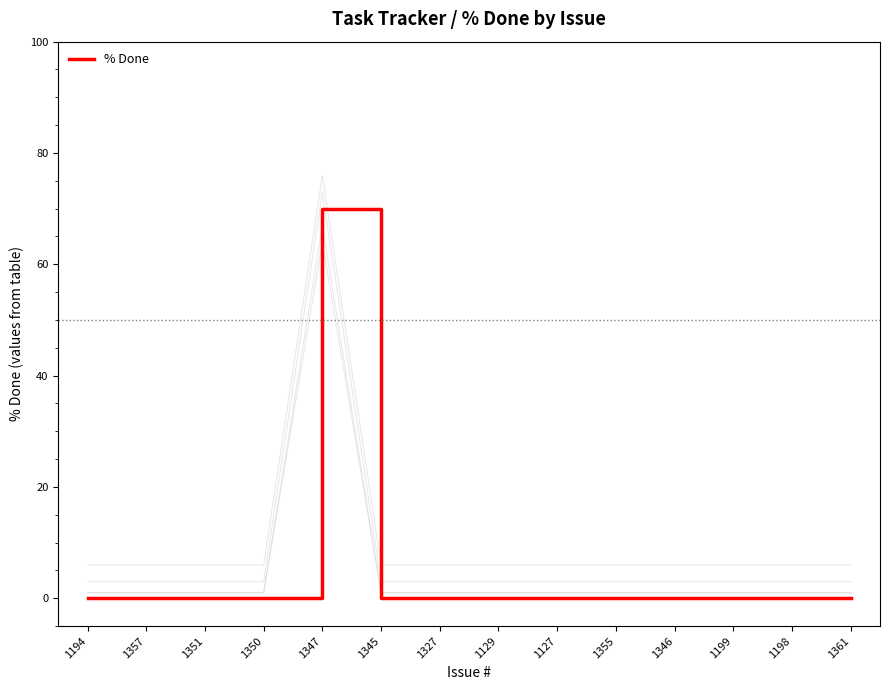

Where is the first local maximum?

1347